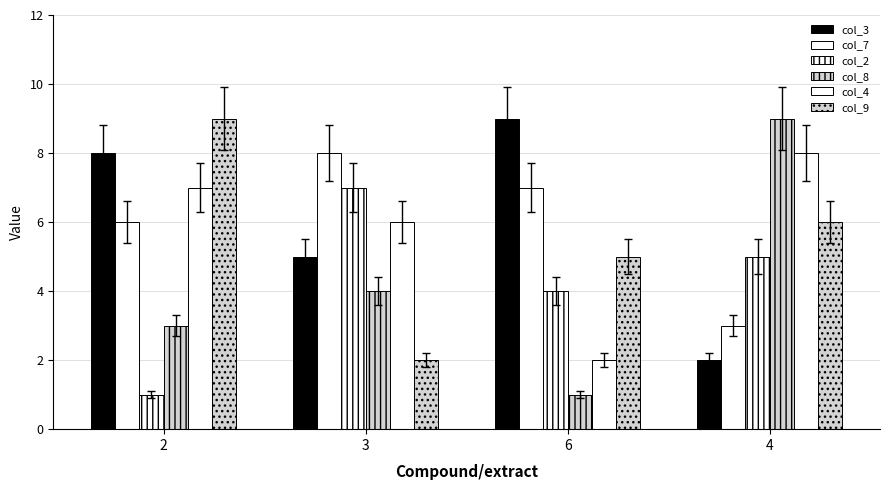

How many bars are there in total?

24